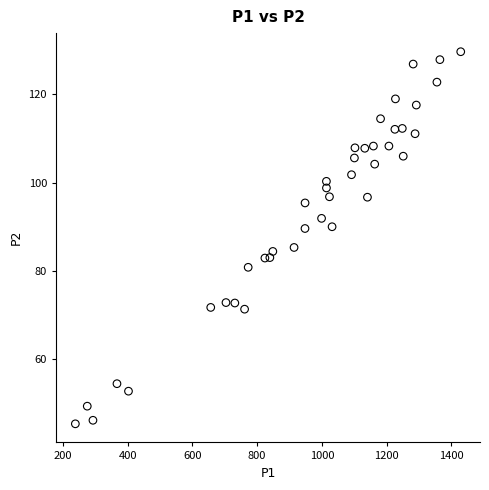

What is the range of X values (max minus min)?

1191.0